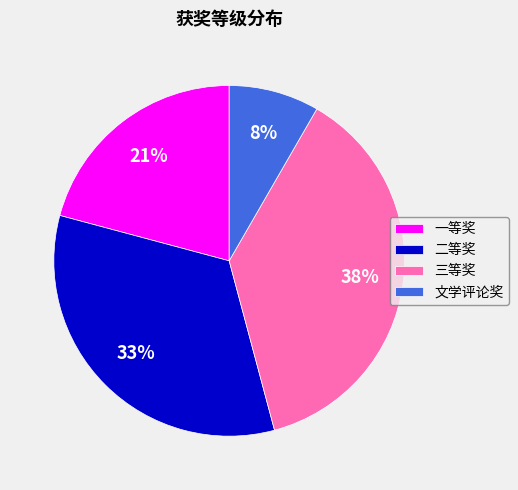

To the nearest percent, what portion does 二等奖 represent?

33%